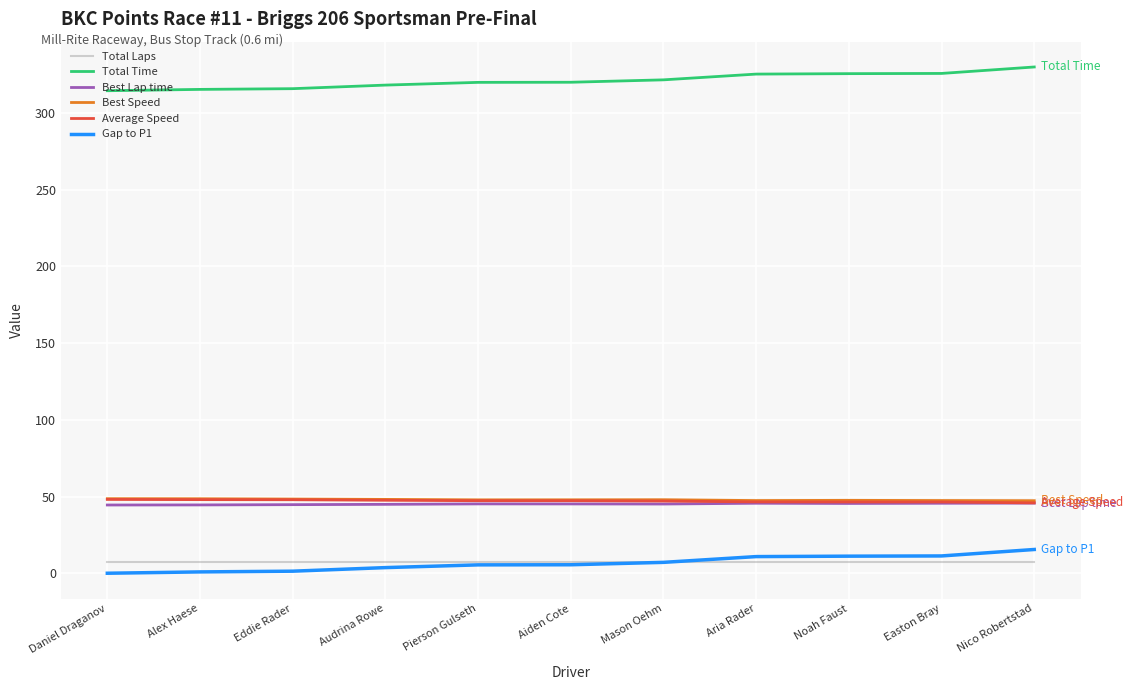

Does the chart have visible grid lines?

Yes